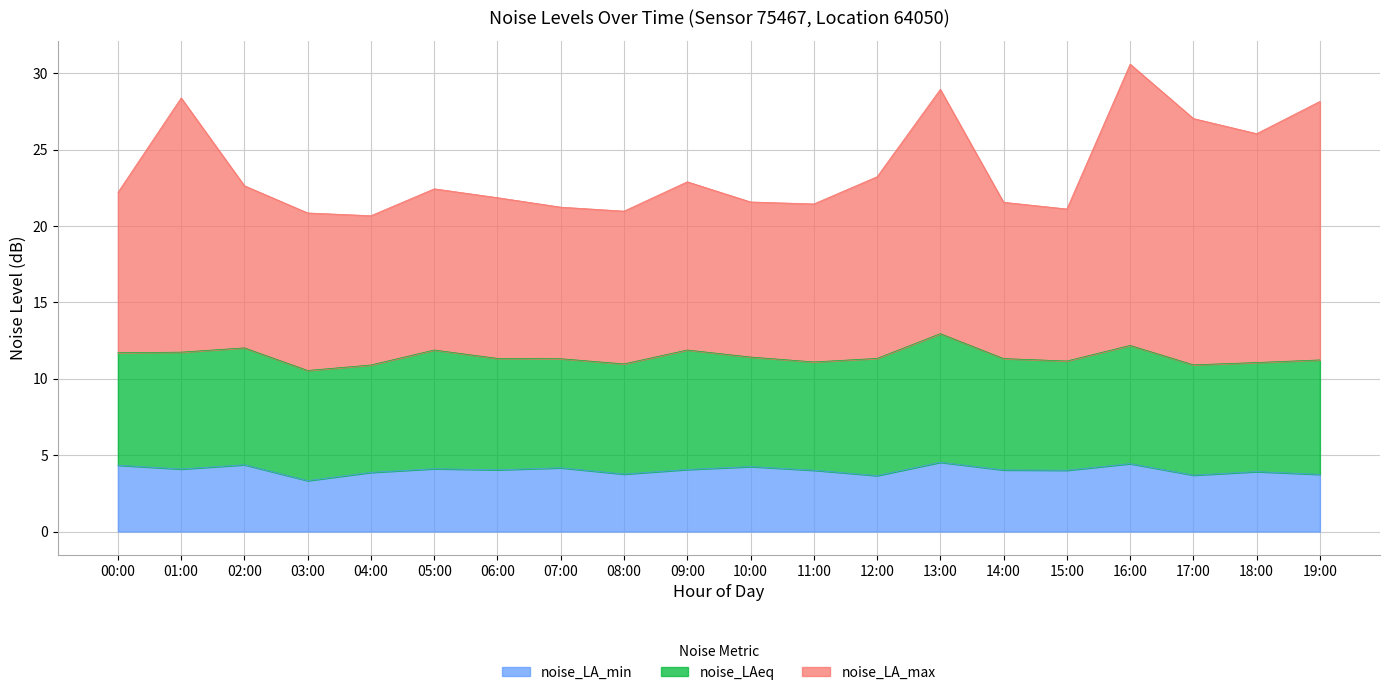

What is the difference between the maximum and minimum values in the noise_LA_min series?

1.2